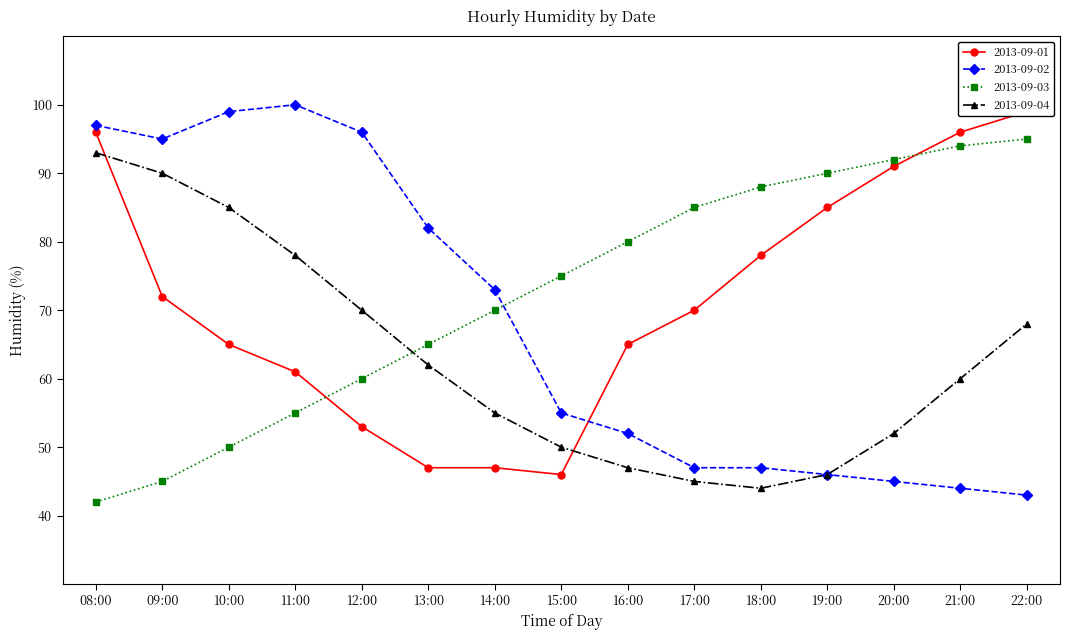

What is the spread (max minus min) of values at 18:00?

44